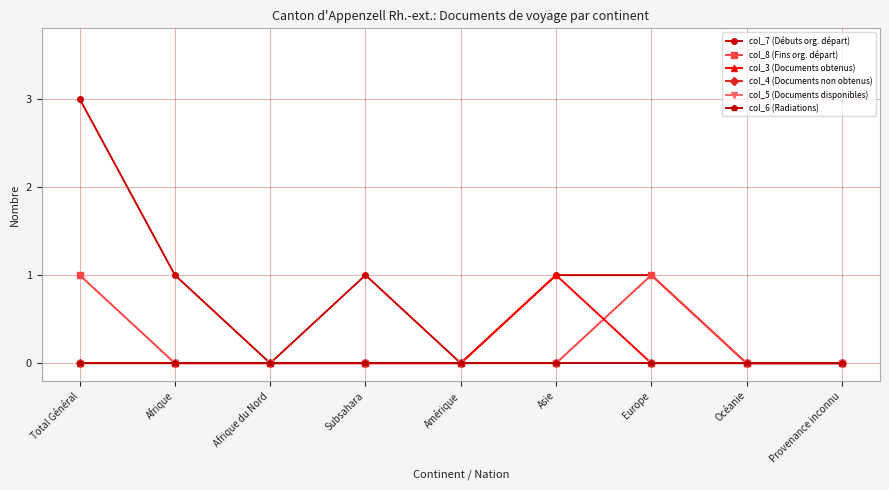

What is the label of the 5th point from the left?

Amérique